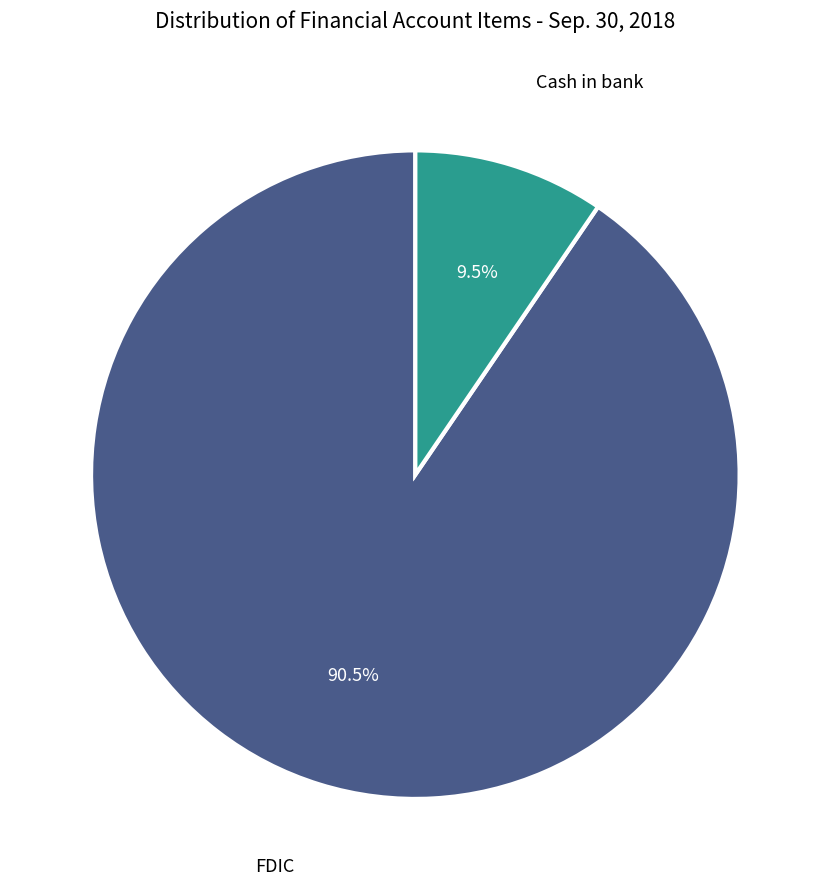

Is there a majority slice in this chart?

Yes